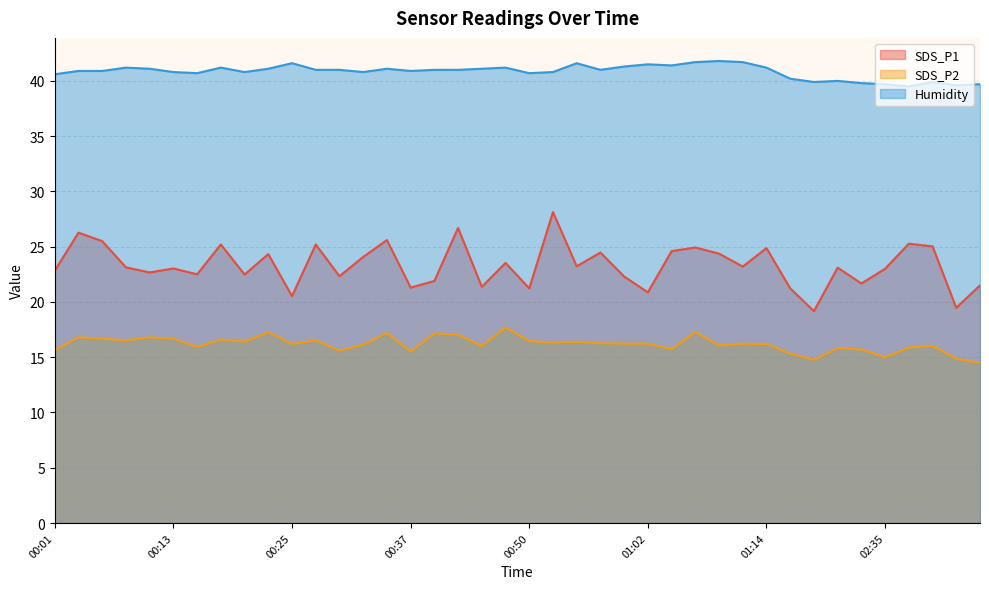

True or false: Humidity and SDS_P2 intersect in this chart.

False